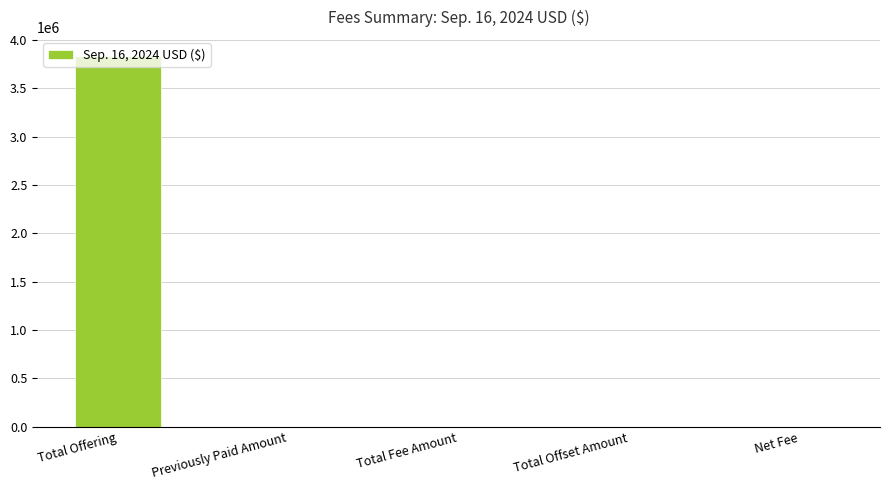

What is the change in value from Total Offering to Total Offset Amount?

-3839000.0